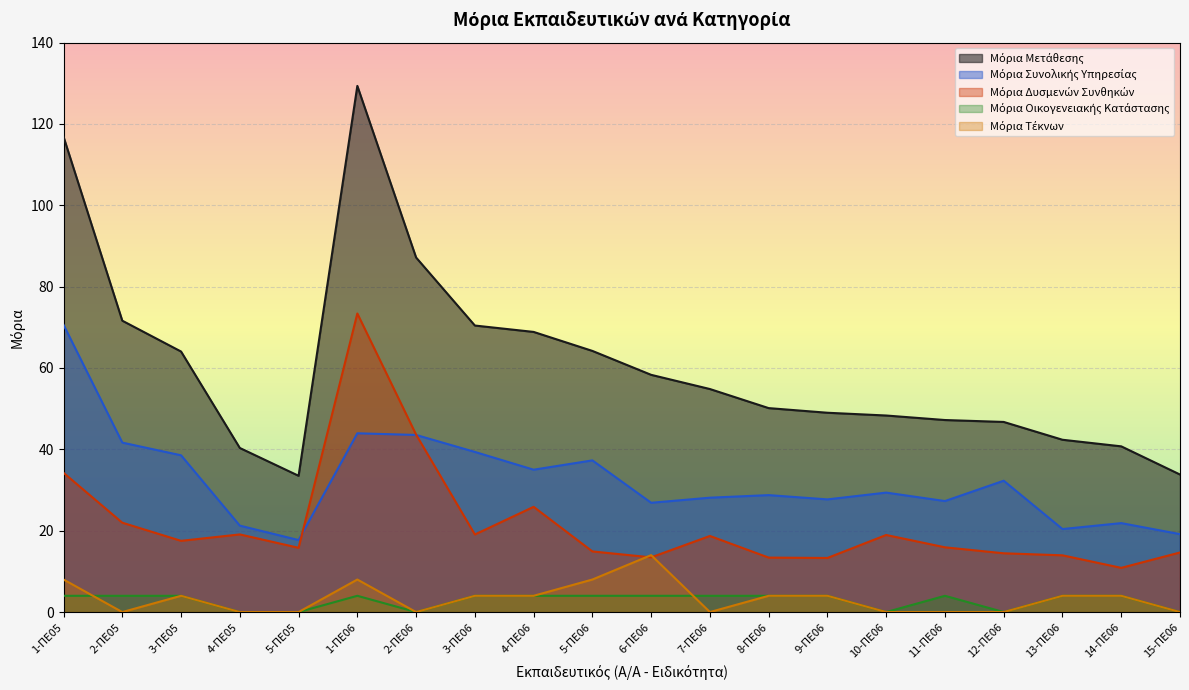

Count the number of data series in this chart.

5